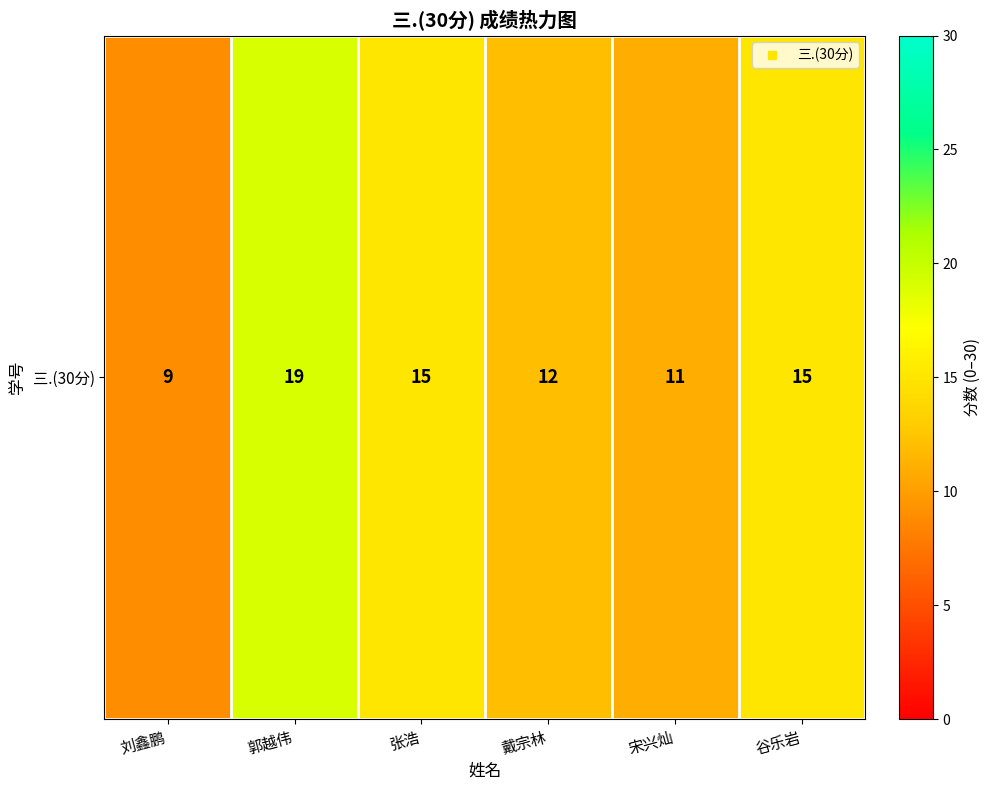

Rank the categories by value from highest to lowest.

郭越伟, 张浩, 谷乐岩, 戴宗林, 宋兴灿, 刘鑫鹏